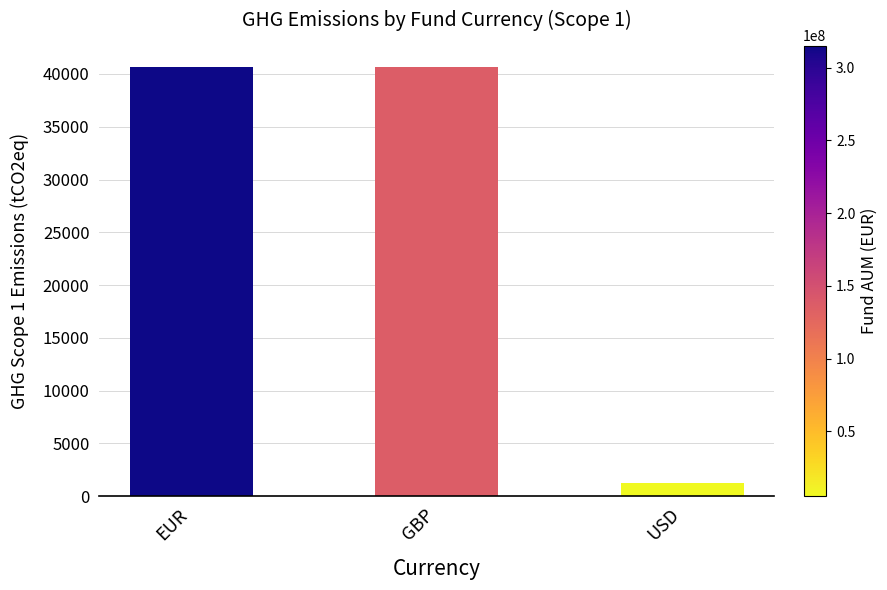

What is the label of the 3rd bar from the left?

USD